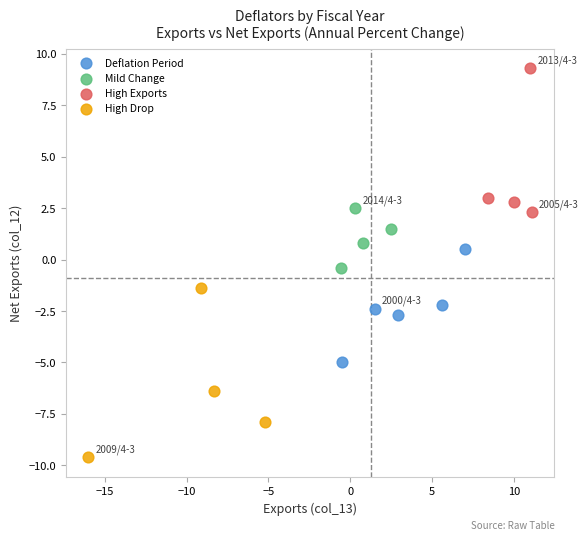

What are all the series names shown in the legend?

Deflation Period, Mild Change, High Exports, High Drop